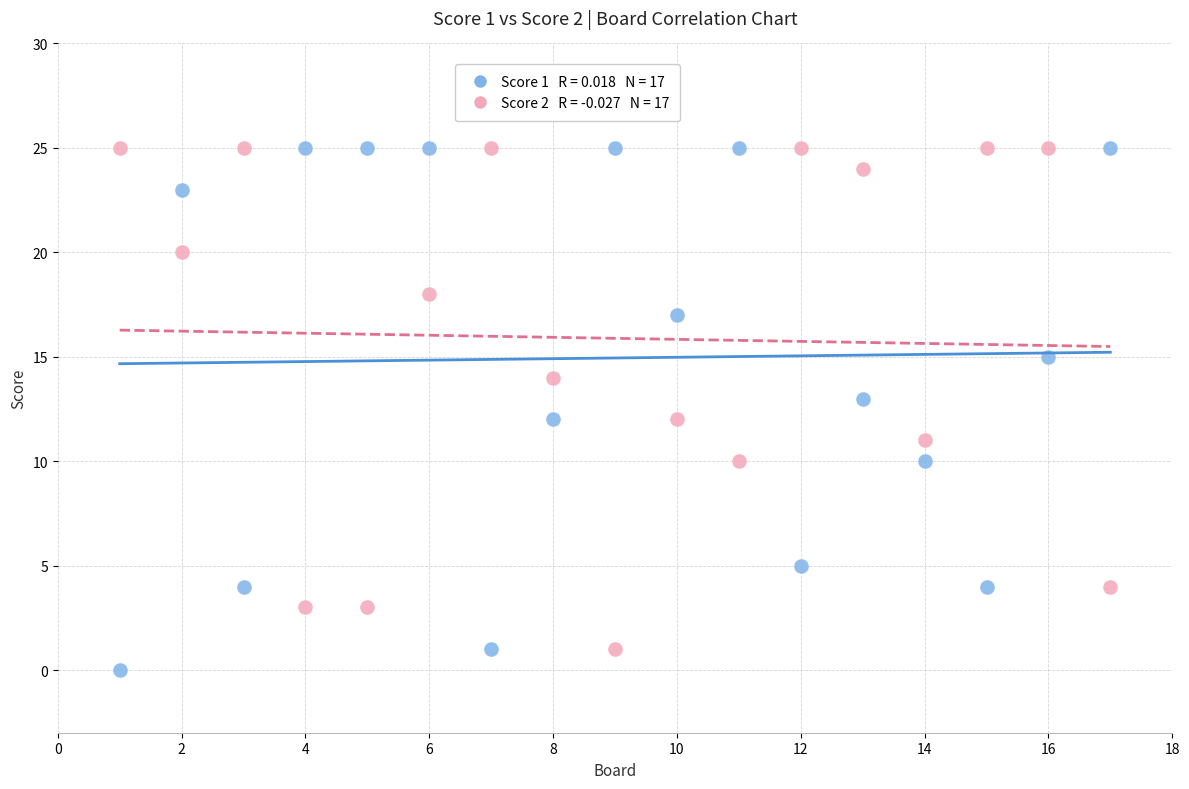

Across all data points, what is the range of Y values (max minus min)?

25